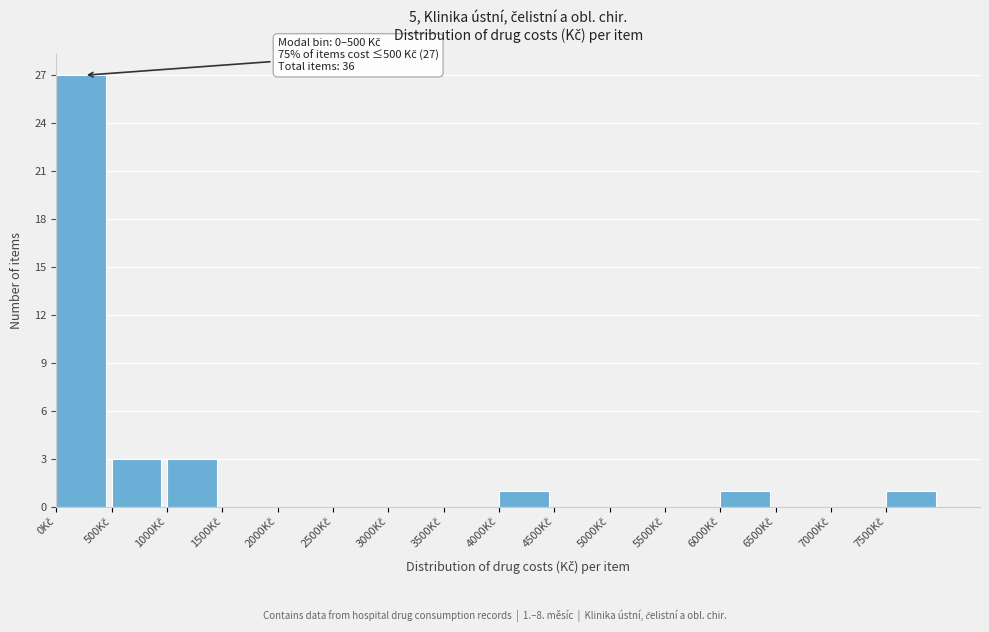

Which range on the x-axis has the tallest bar?

0 to 500